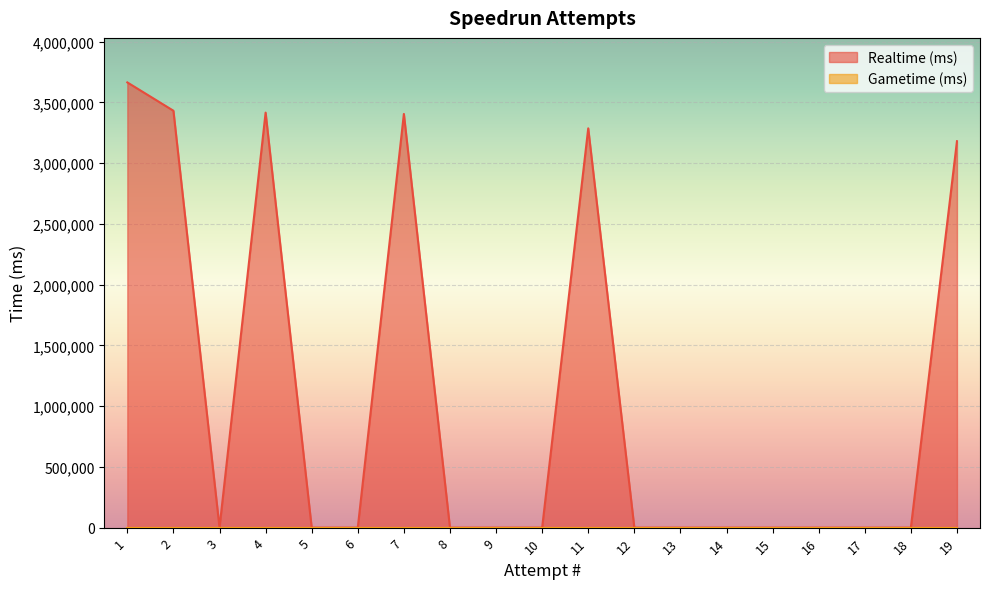

Which series has the widest spread of values?

Realtime (ms)